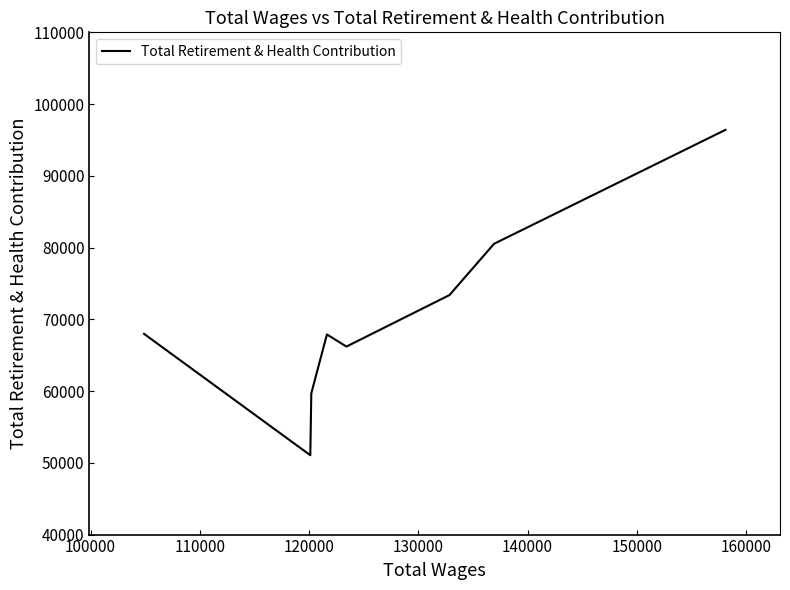

How many interior local valleys (lower than both neighbors) does the data have?

2